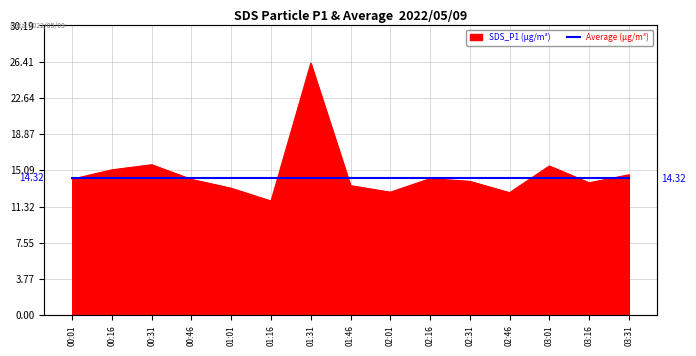

What is the sum of all values?

221.8